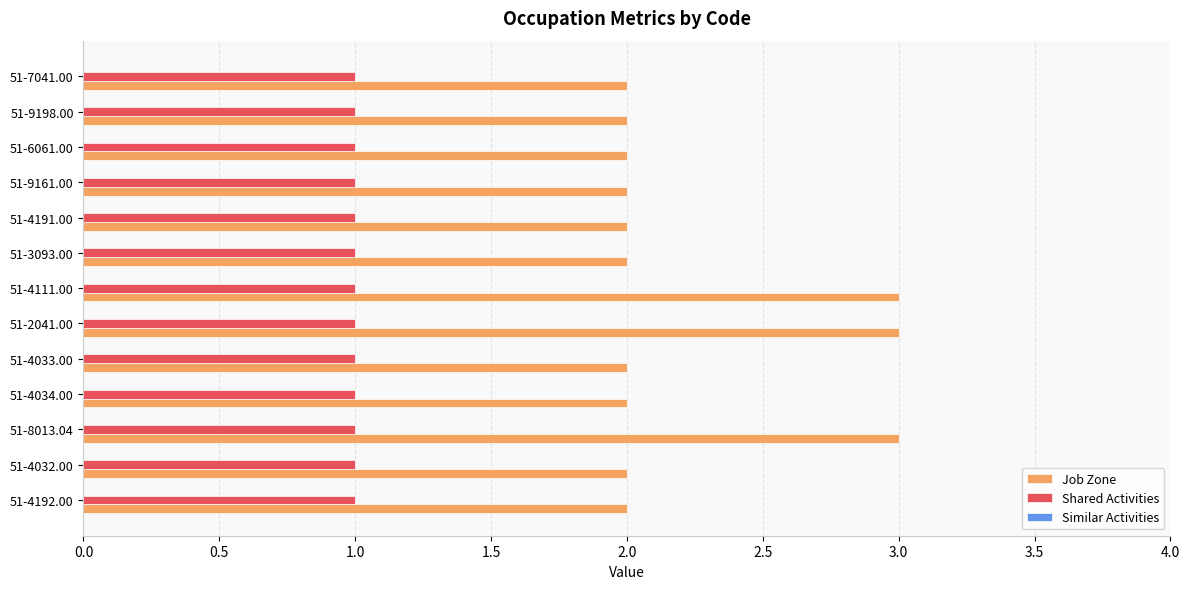

List the series in order of their peak value, lowest first.

Shared Activities, Job Zone